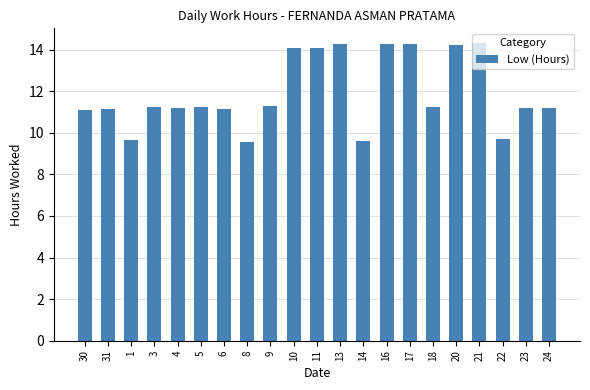

The value at 30 is 11.1. True or false?

True